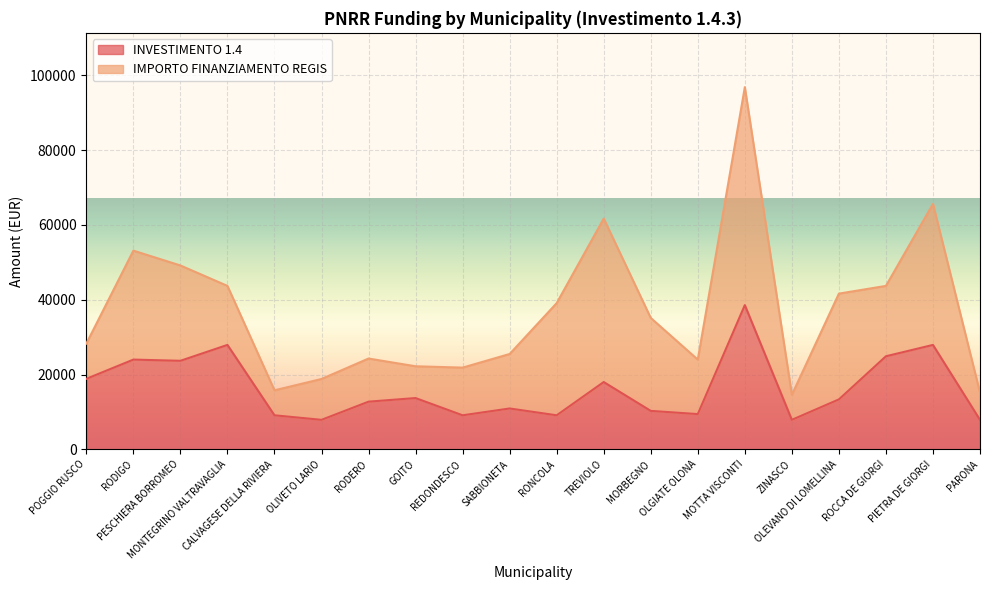

What is the change in value from POGGIO RUSCO to RODIGO?

+5142